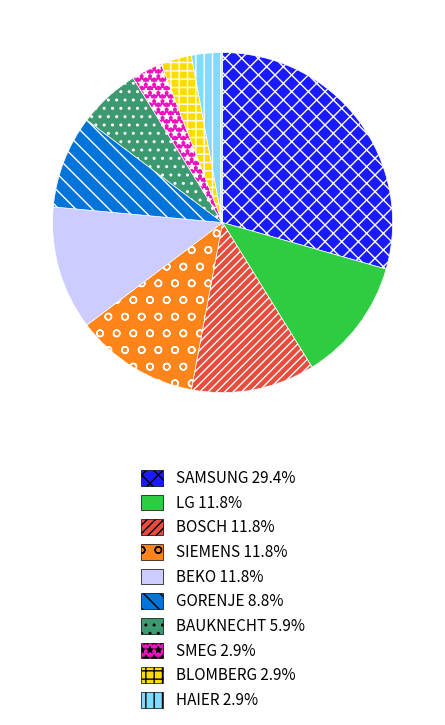

What is the largest slice in the pie chart?

SAMSUNG